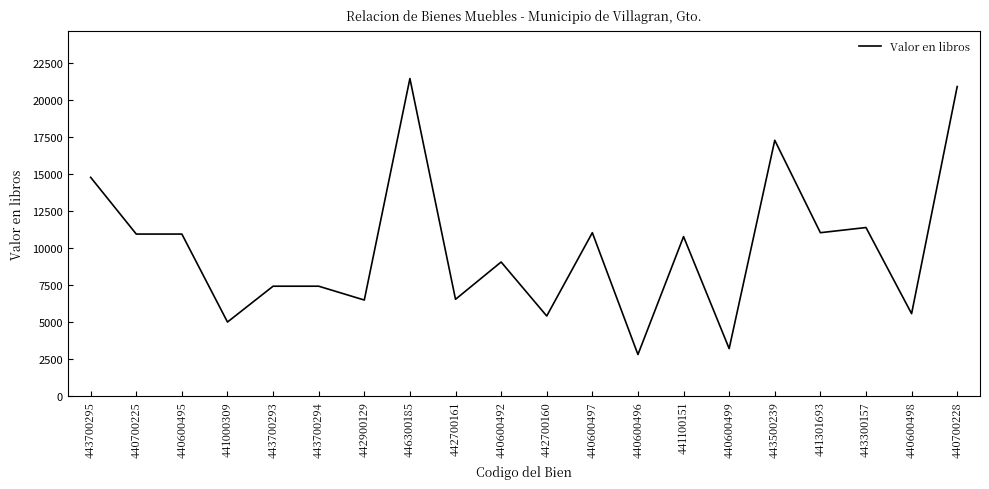

Is this an area chart (filled region under the line)?

No